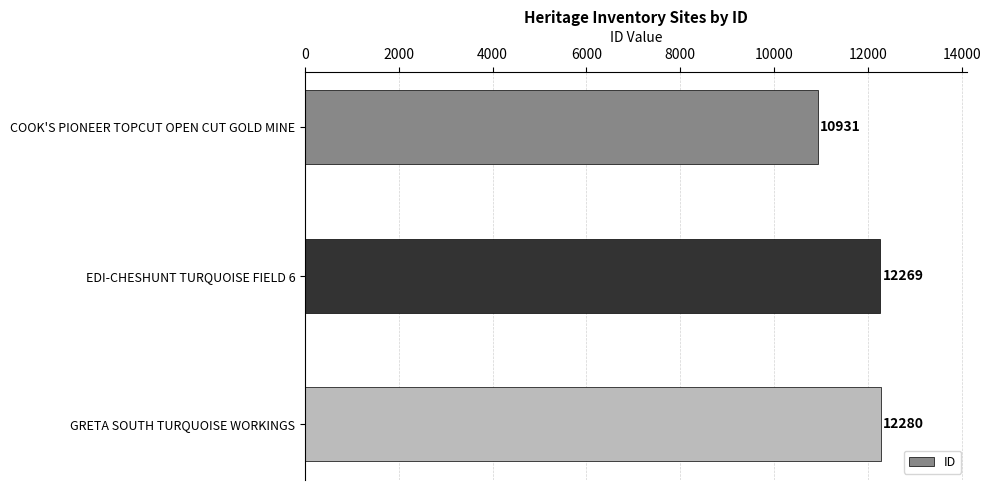

The value at EDI-CHESHUNT TURQUOISE FIELD 6 is 12269. True or false?

True